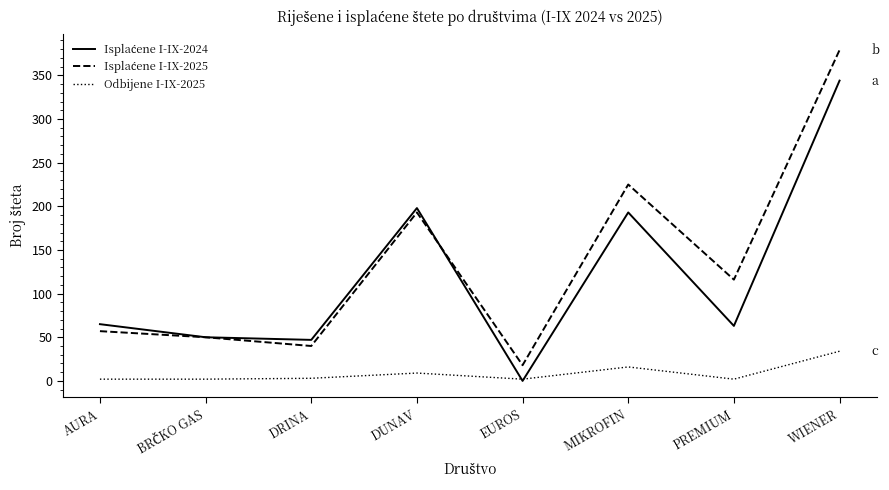

At which category does the chart reach its peak across all series?

WIENER